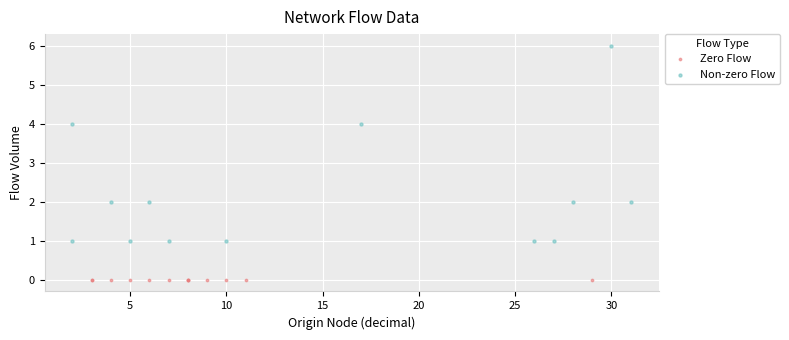

What are all the series names shown in the legend?

Zero Flow, Non-zero Flow